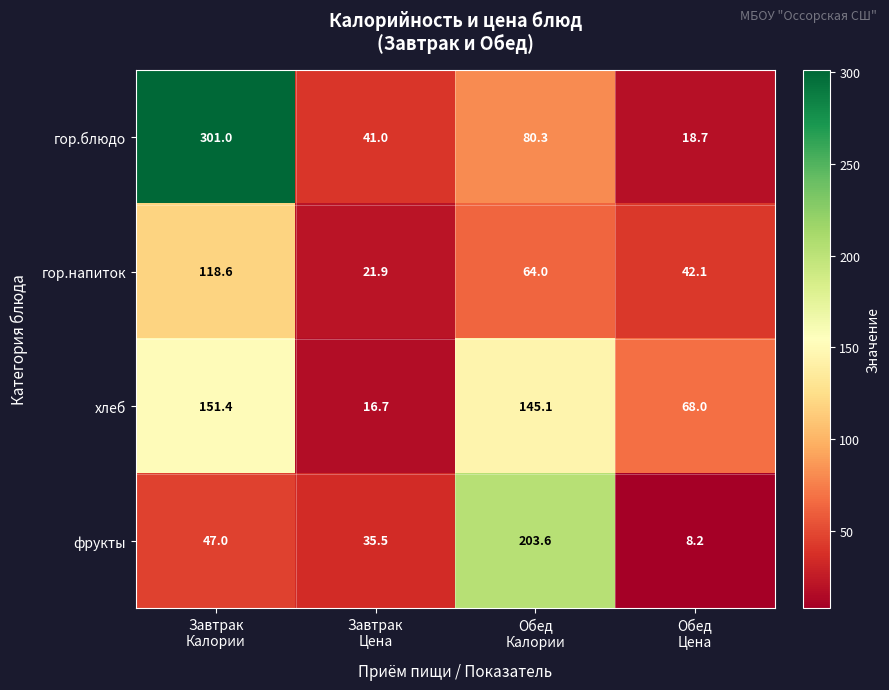

What is the smallest value displayed?

8.2